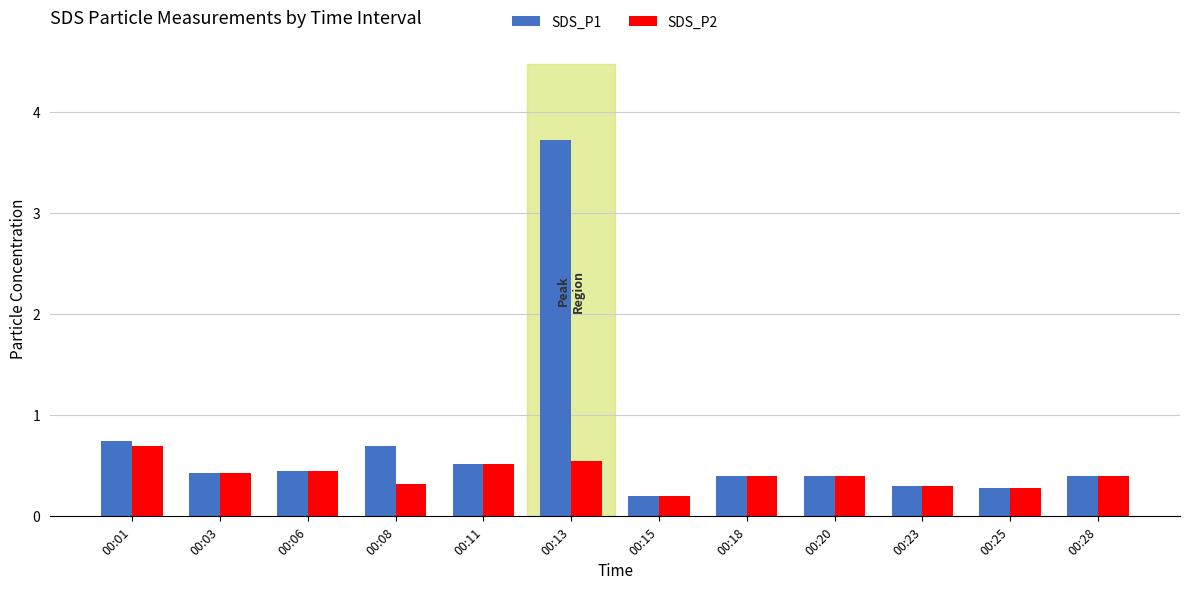

Which series has the widest spread of values?

SDS_P1